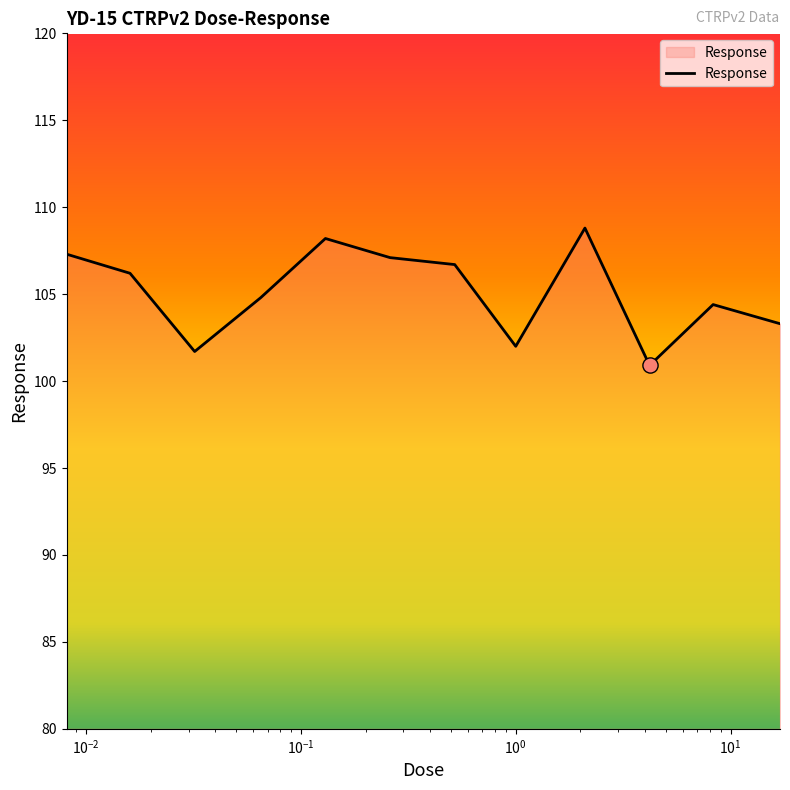

What is the difference between the maximum and minimum values?

7.9